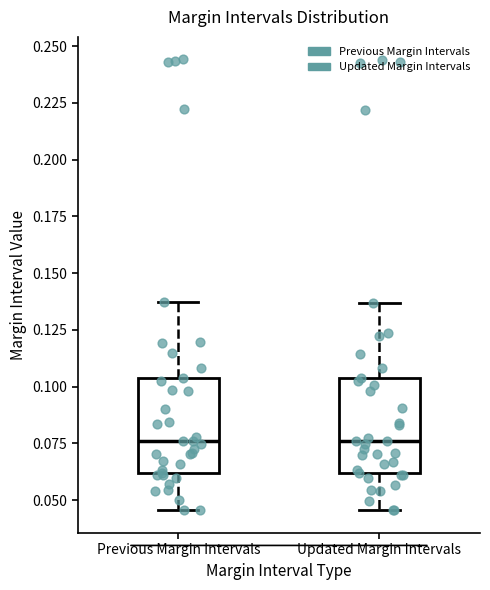

Reading left to right, read every box against the y-axis: the position of its median line, the range the box covers, and the ends of its whiskers. The values are not printed on the chart, so give them approximately, as read against the axis.

Previous Margin Intervals: median 0.075, box 0.060 to 0.105, whiskers 0.045 to 0.135
Updated Margin Intervals: median 0.075, box 0.060 to 0.105, whiskers 0.045 to 0.135